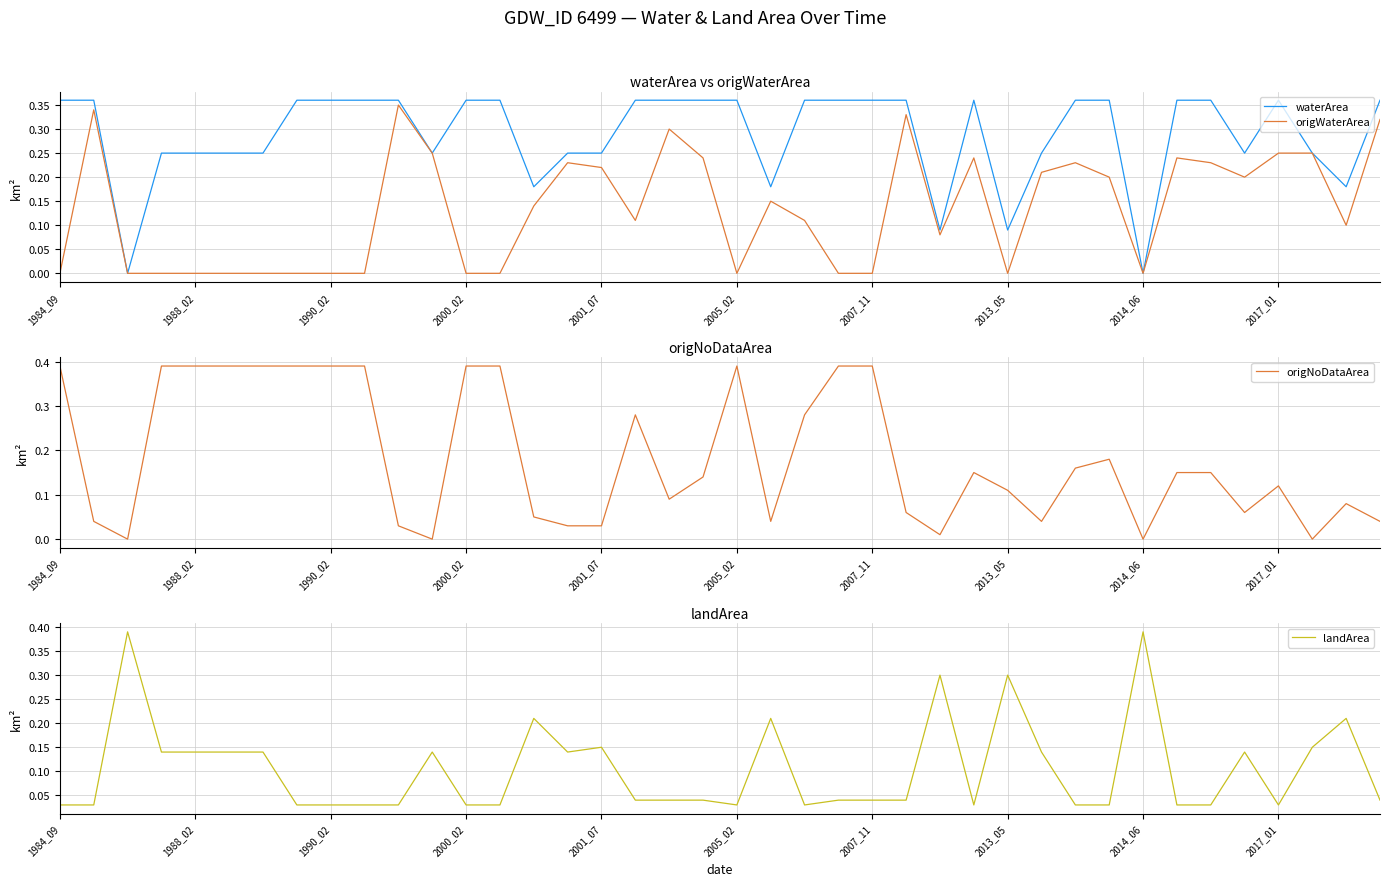

In waterArea, how many points are higher than both neighbors (excluding endpoints)?

2